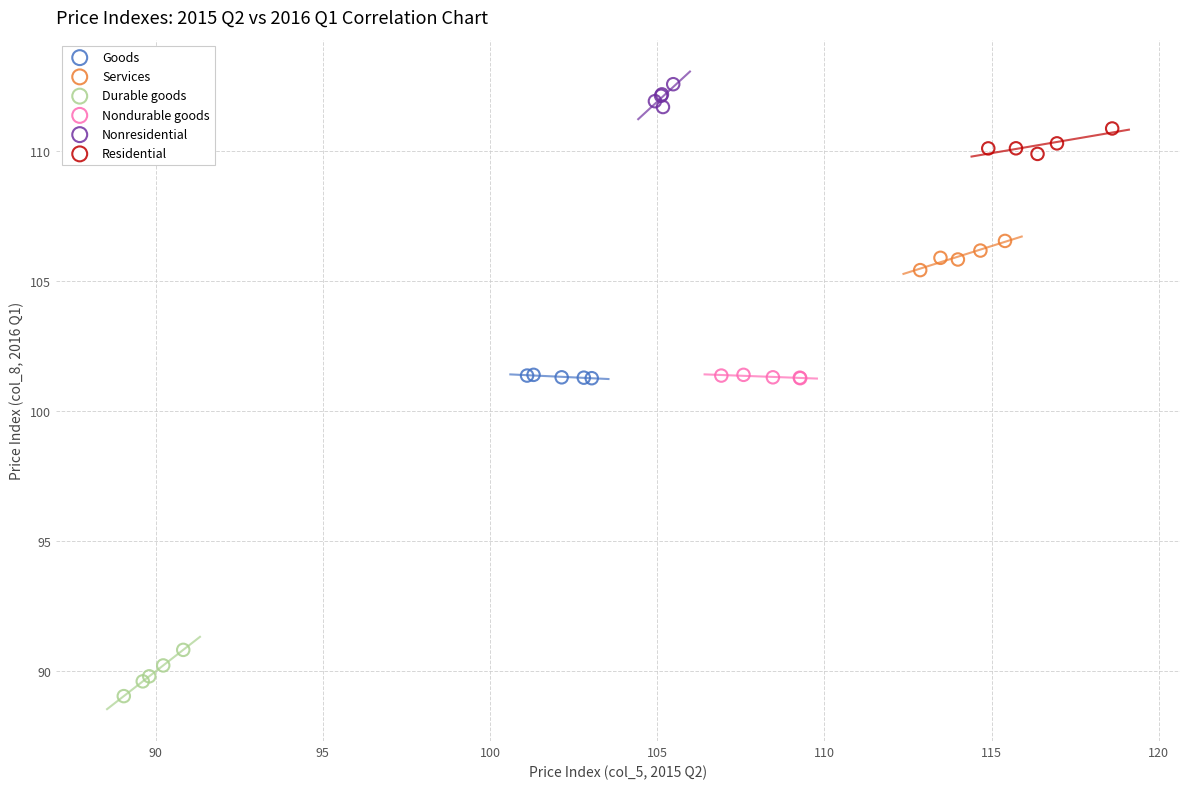

Which series contains the lowest Y value?

Durable goods